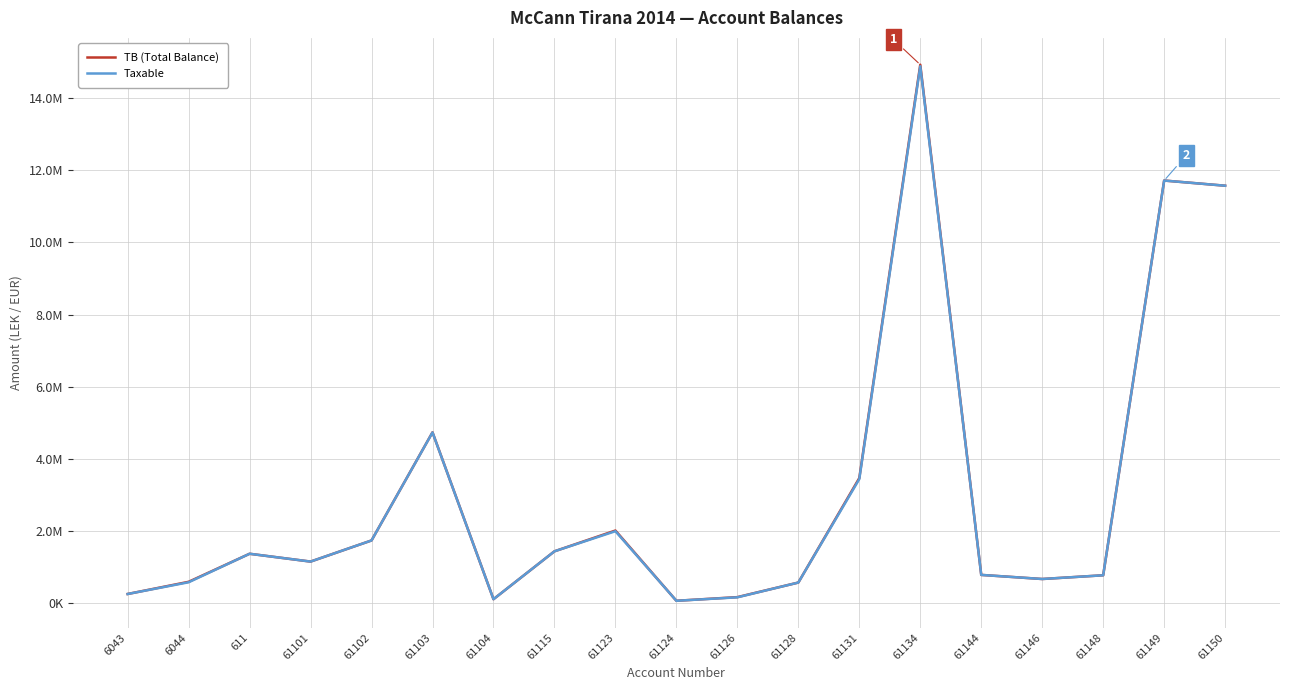

What value does the TB (Total Balance) series have at 61126?

163090.0